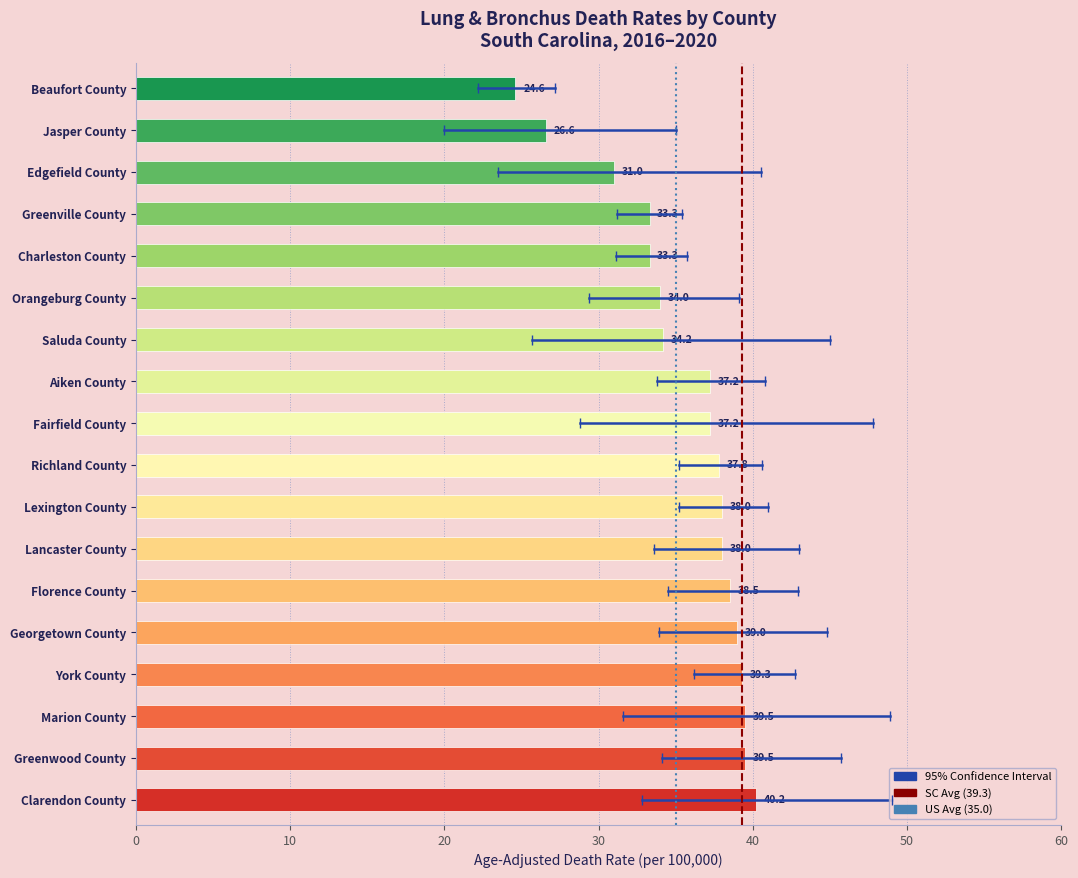

What is the average value?

35.6